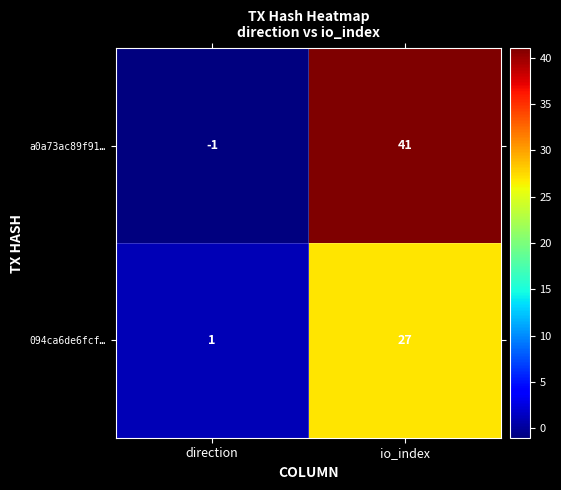

At which category does the chart reach its peak across all series?

io_index